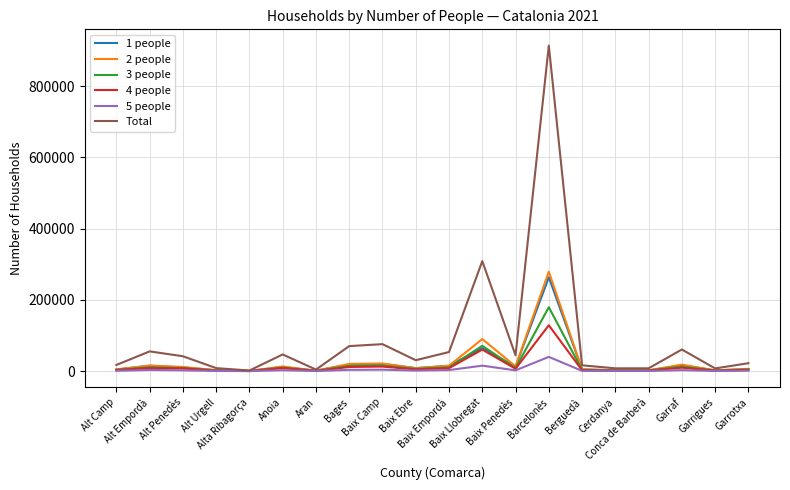

How many values in the 1 people series are below 10164?

10